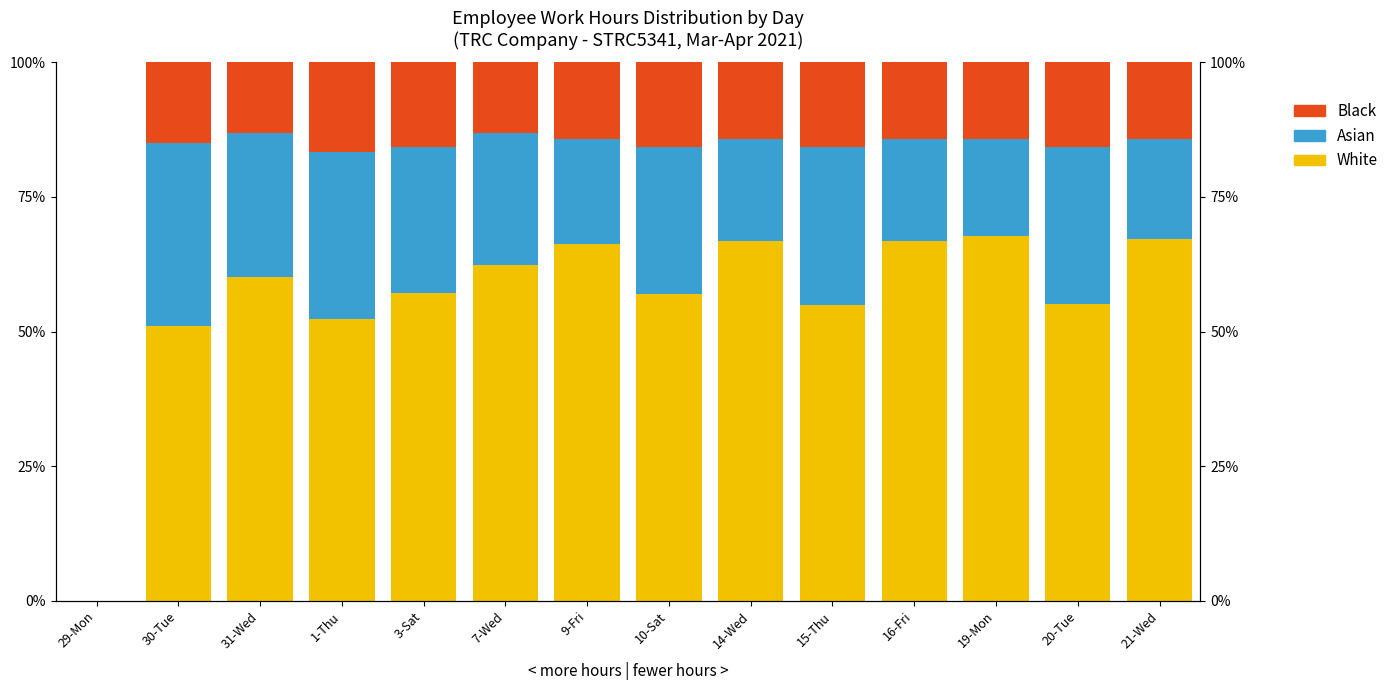

What is the highest value of the Asian series?

34.0